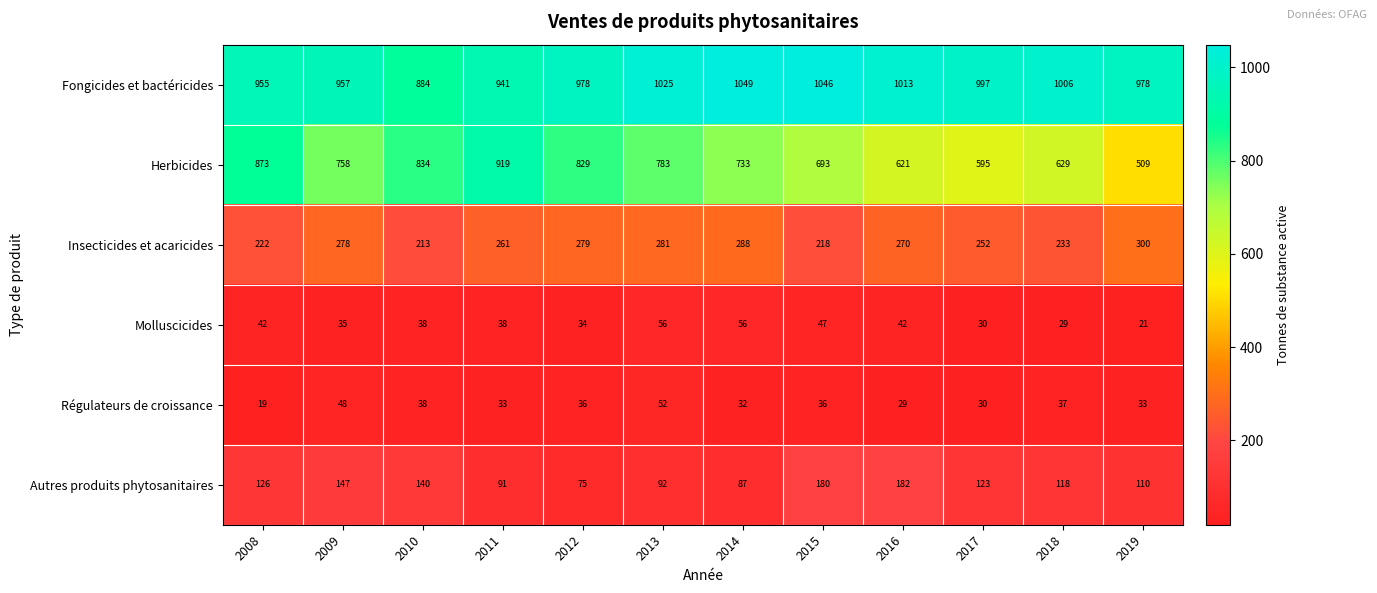

What is the difference between the second highest and minimum values in the Régulateurs de croissance series?

29